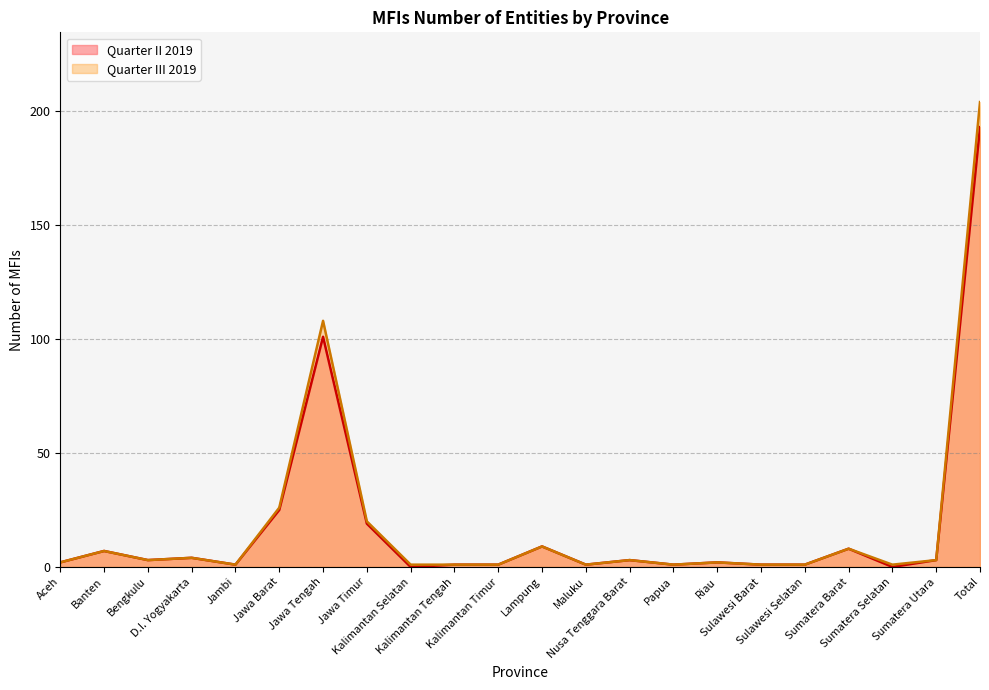

True or false: Quarter III 2019 and Quarter II 2019 cross at least once.

False